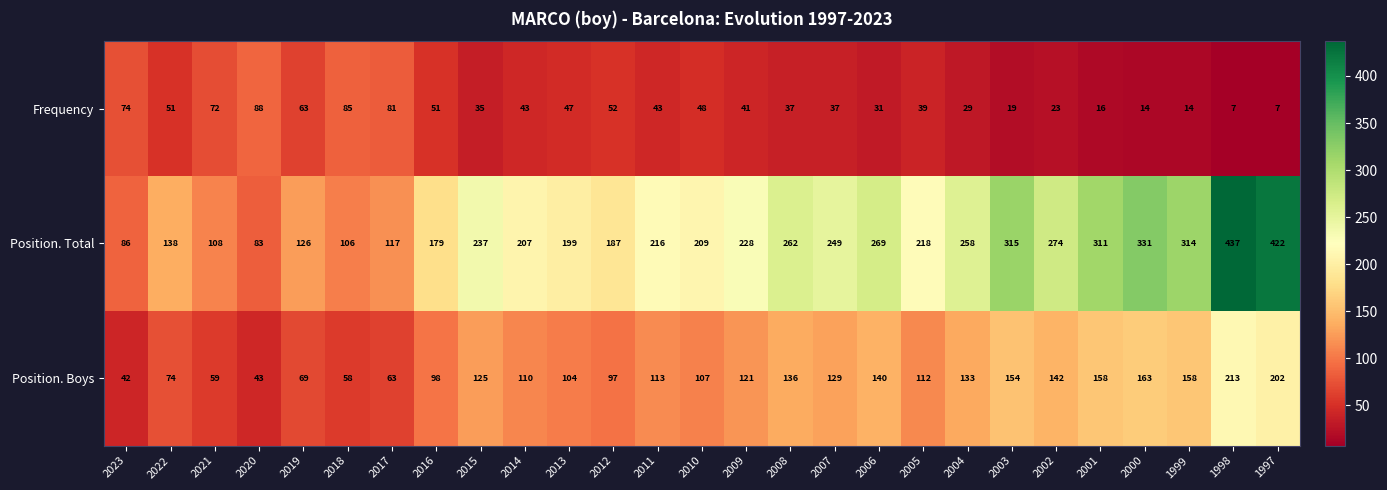

Where does the Frequency series first go above 41?

2023